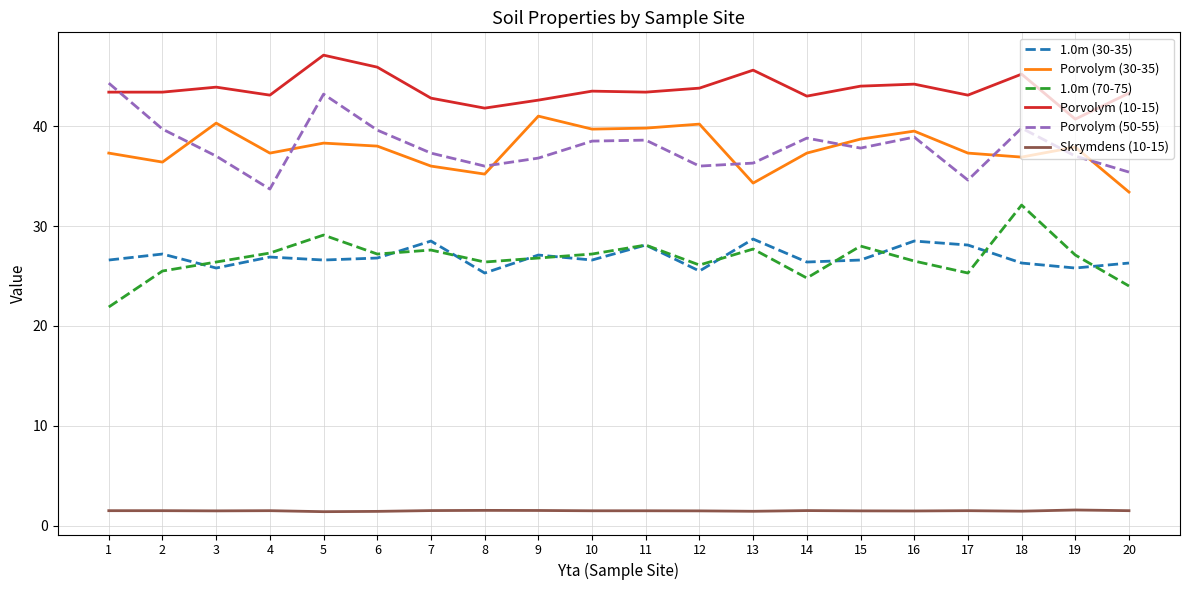

True or false: Porvolym (30-35) and Porvolym (10-15) intersect in this chart.

False